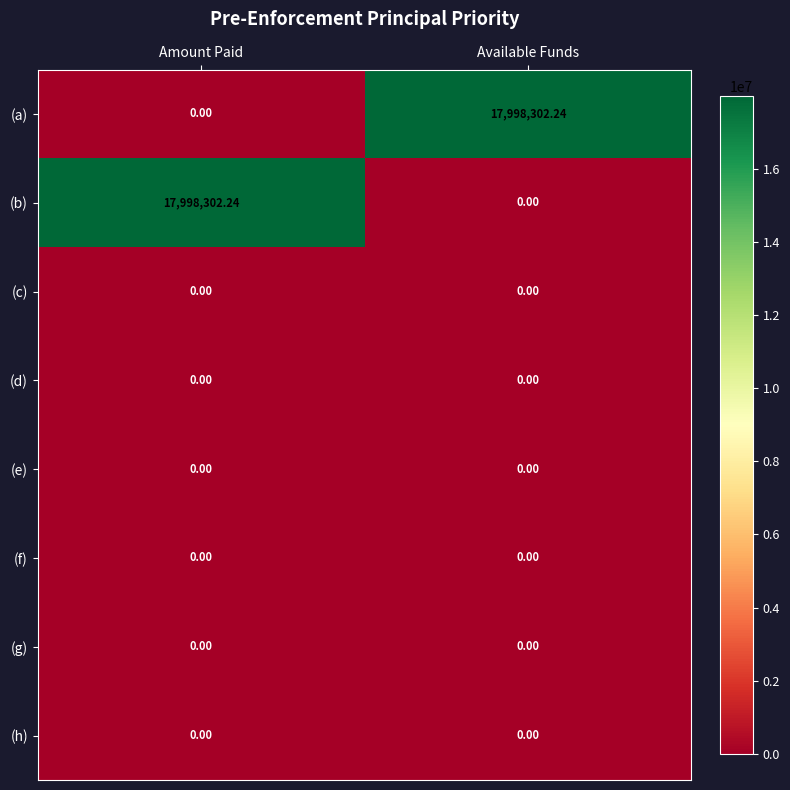

How many categories are shown in the chart?

2